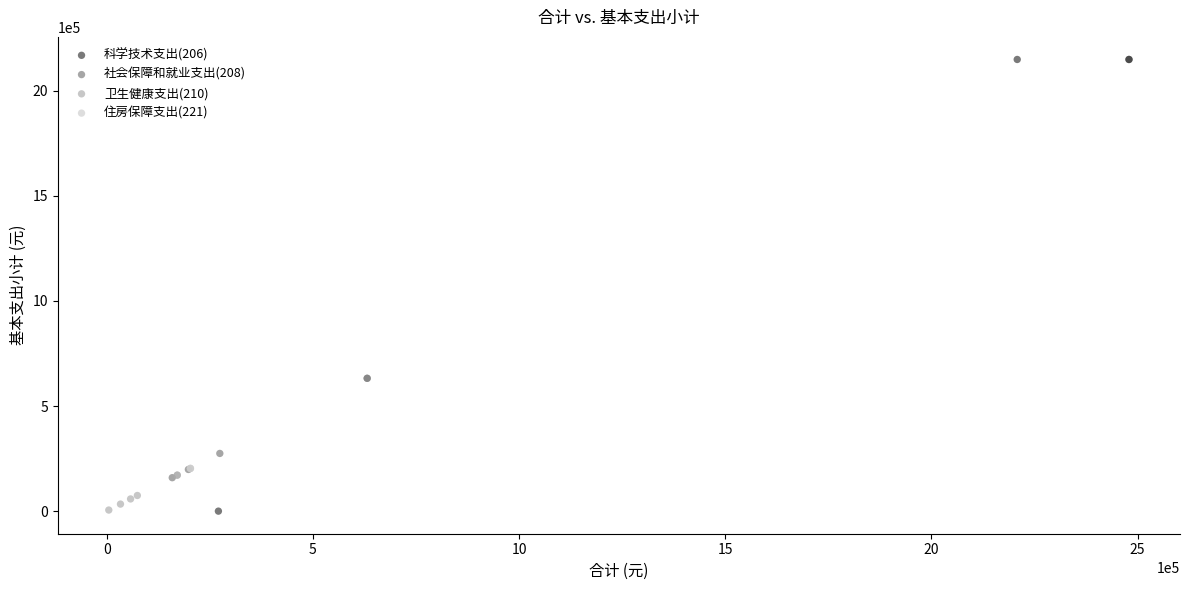

Which series reaches the maximum Y coordinate?

科学技术支出(206)